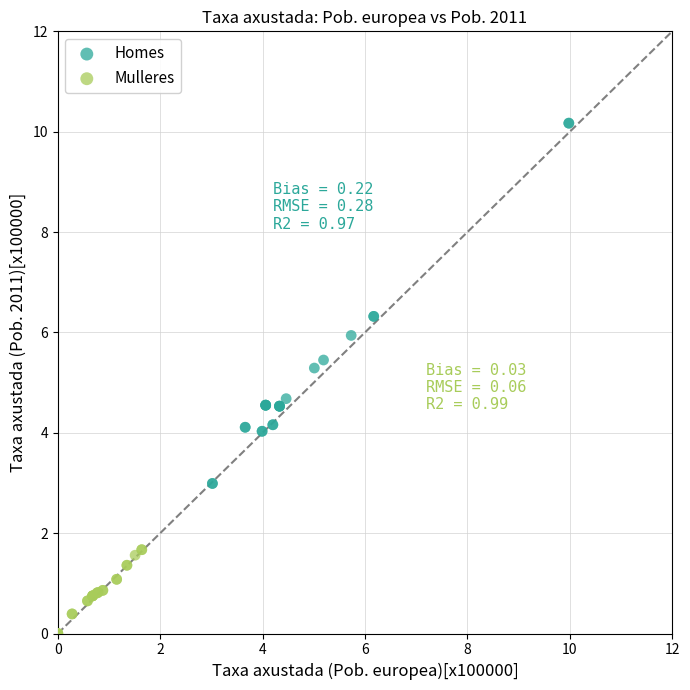

Which series has the widest spread of Y values?

Homes